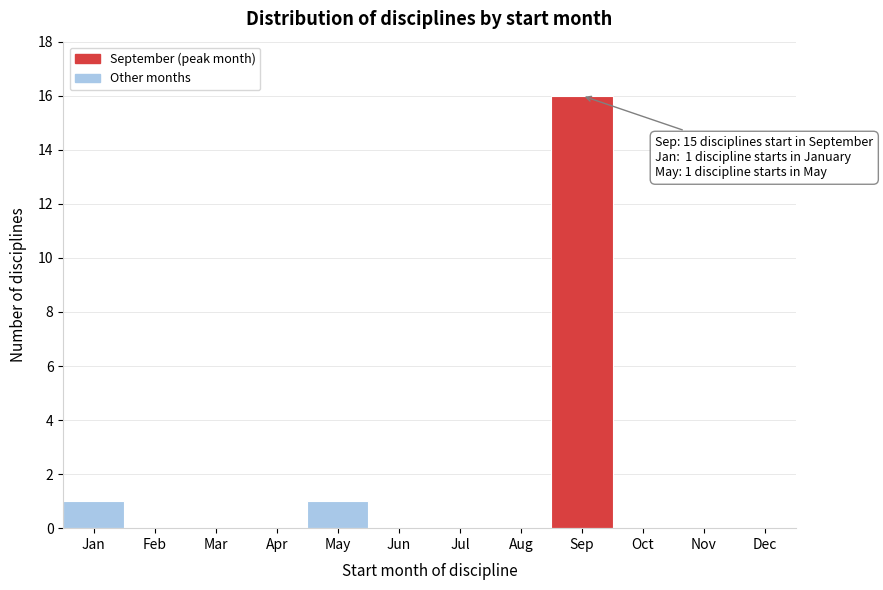

Reading right to left, transcribe all the data shown in this chart.

Dec=0	Nov=0	Oct=0	Sep=16	Aug=0	Jul=0	Jun=0	May=1	Apr=0	Mar=0	Feb=0	Jan=1